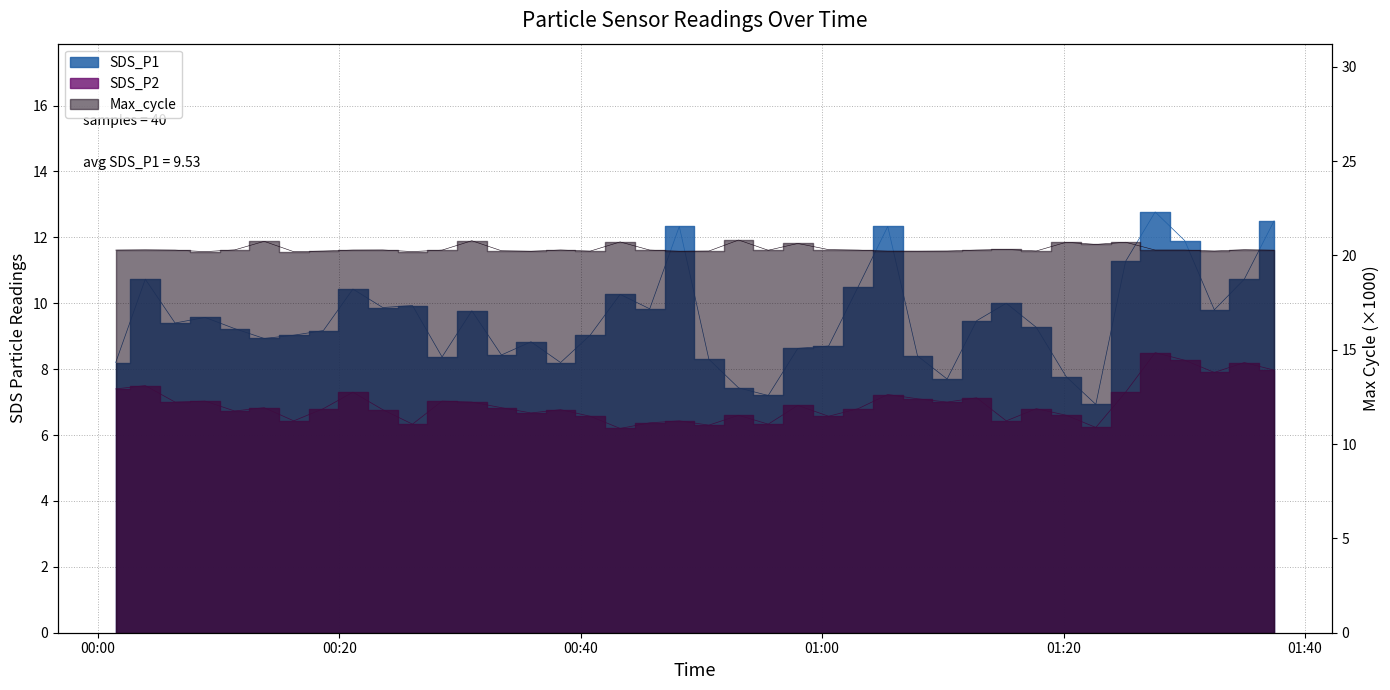

What is the highest value of the SDS_P1 series?

12.8